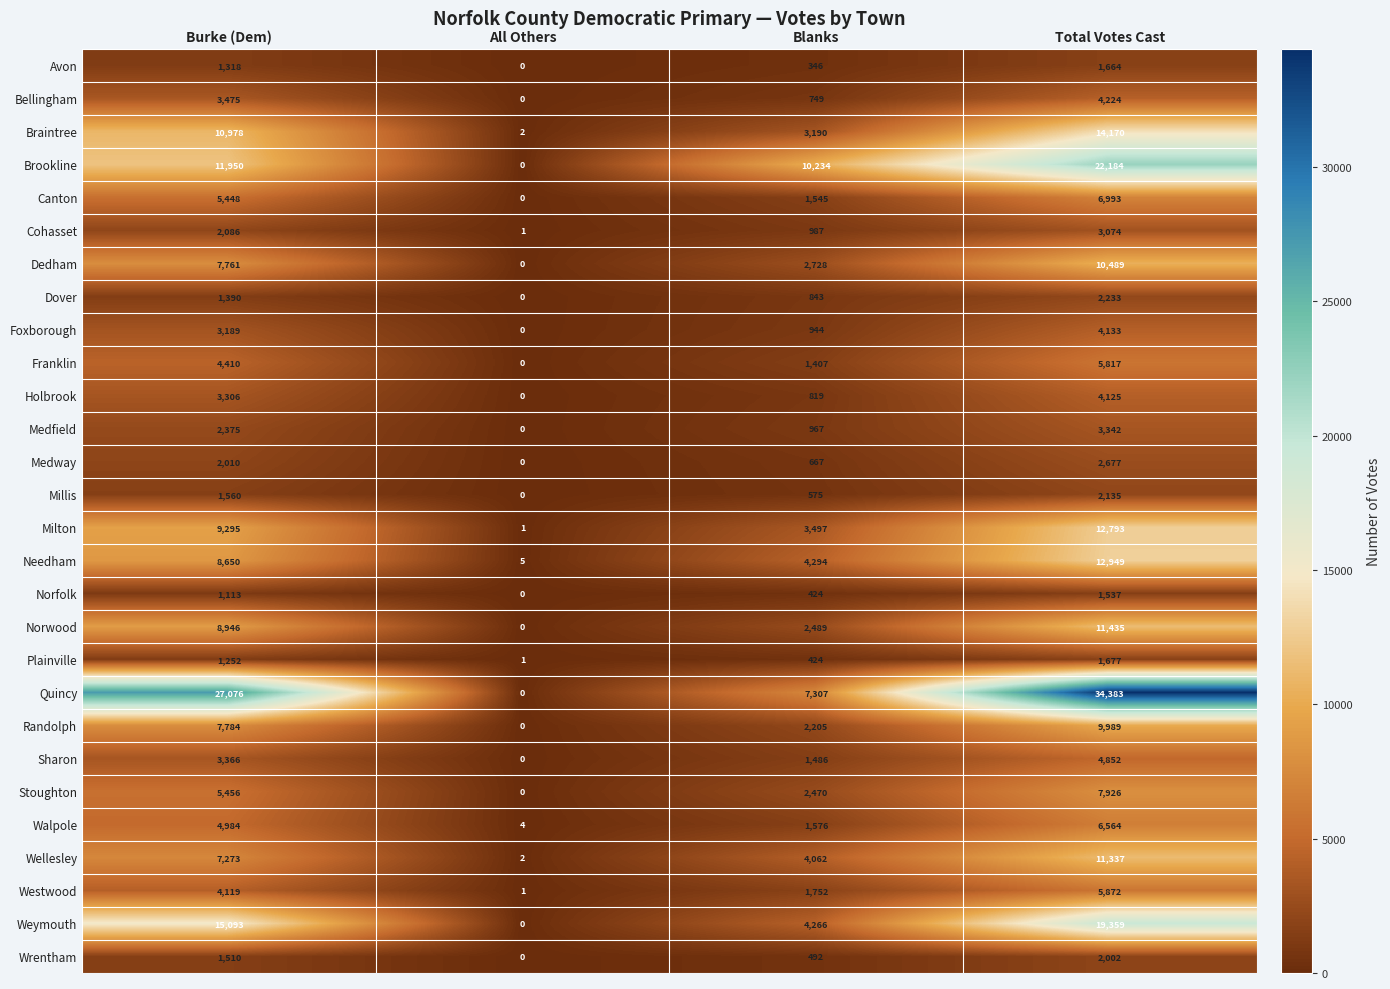

The Bellingham series shows 3475 at Burke (Dem). True or false?

True